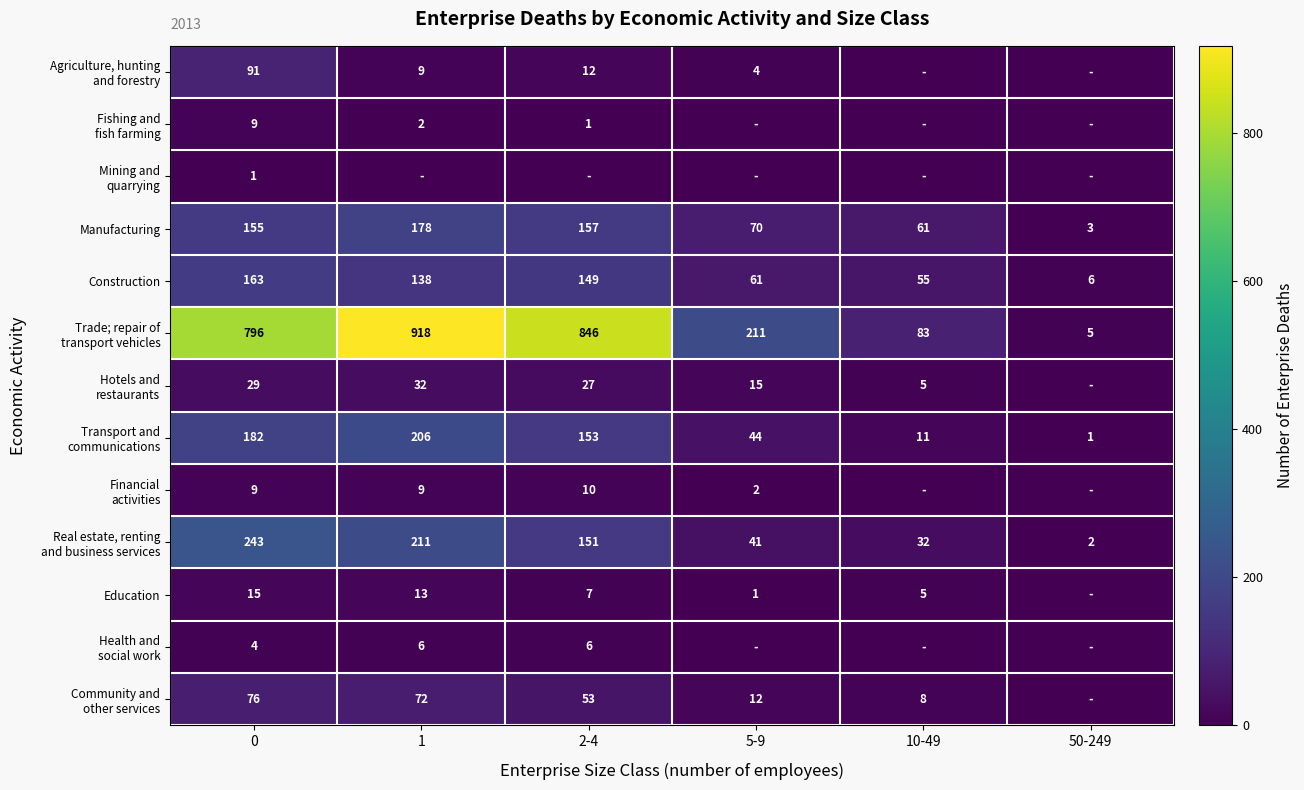

What is the spread (max minus min) of values at 10-49?

83